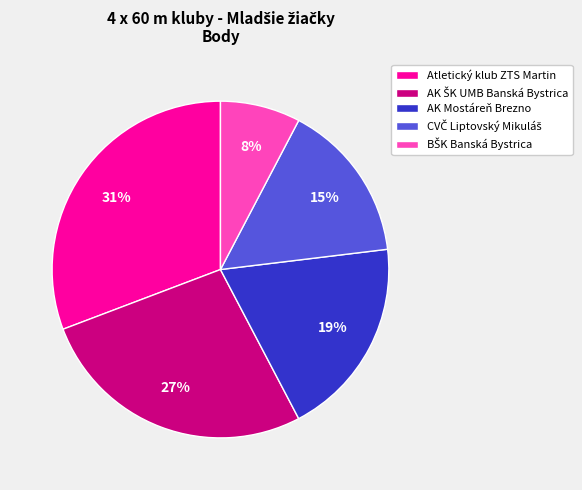

Is there a majority slice in this chart?

No